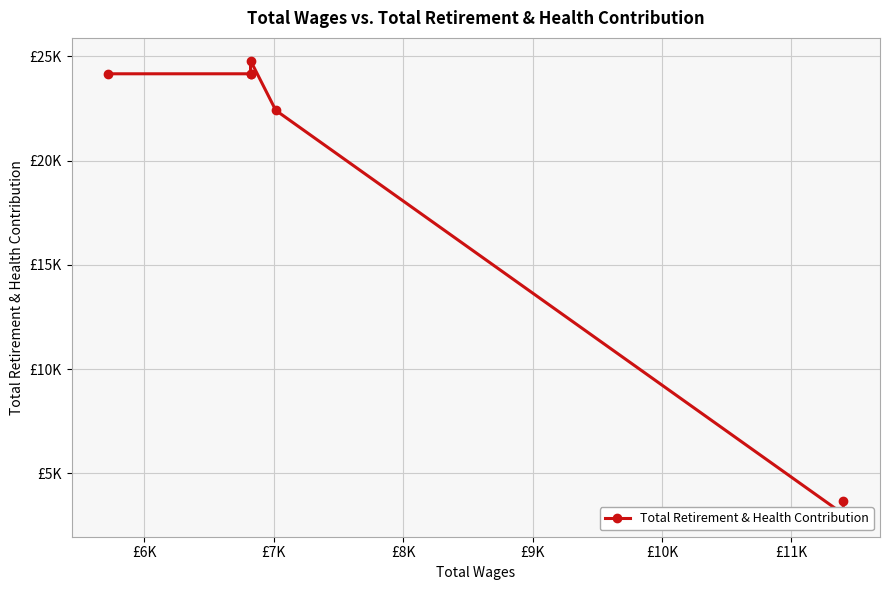

What position from the right is £6K?

6